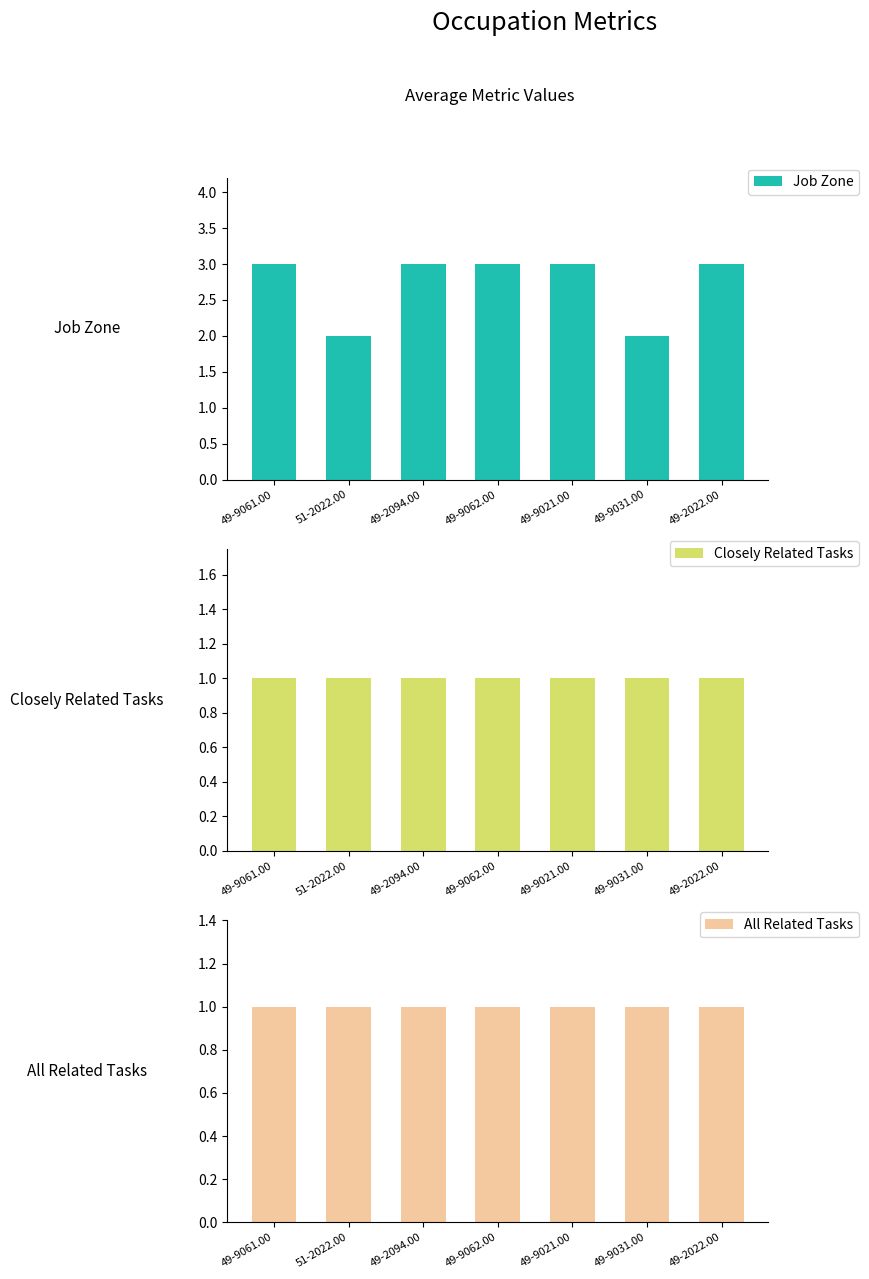

Does the chart contain any negative values?

No